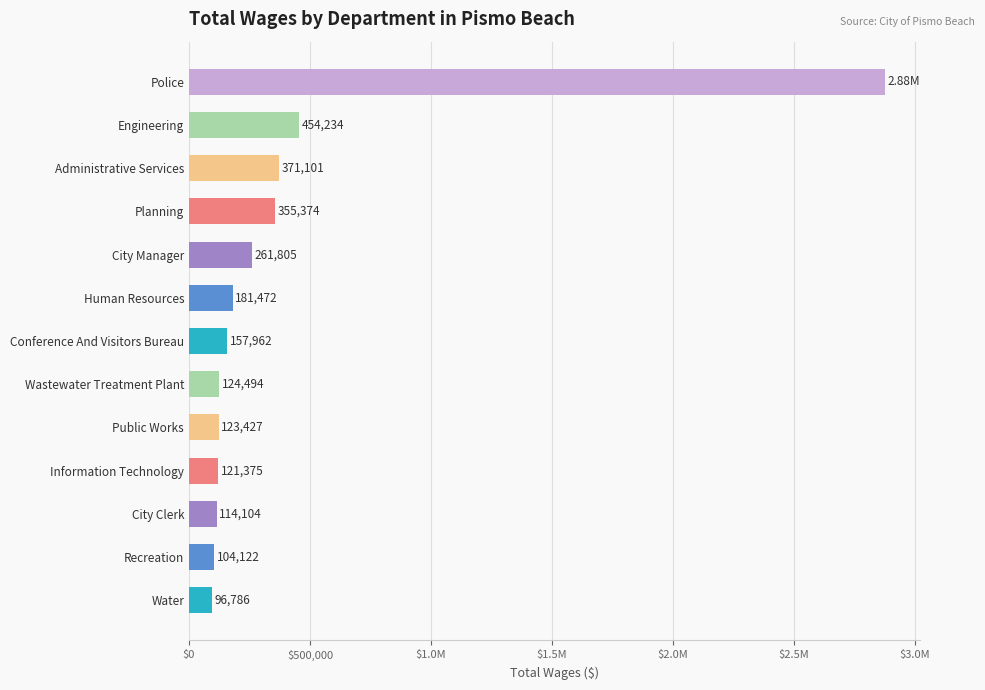

Are the bars horizontal?

Yes